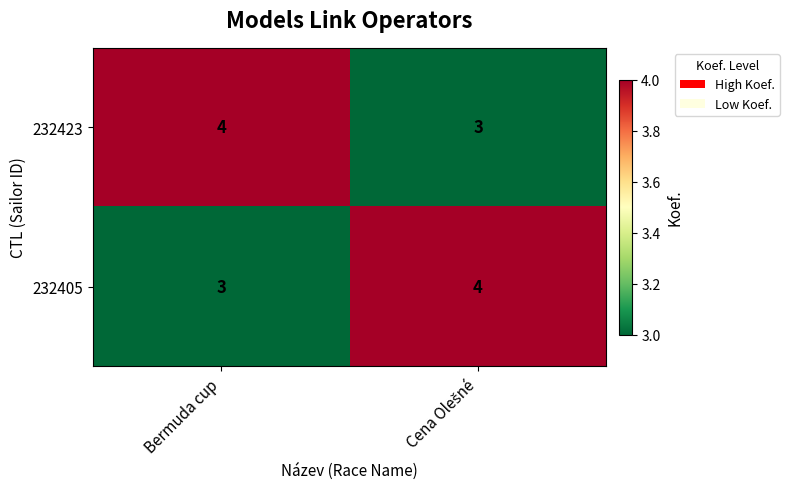

True or false: 232405 has a value of 3 at Bermuda cup.

True